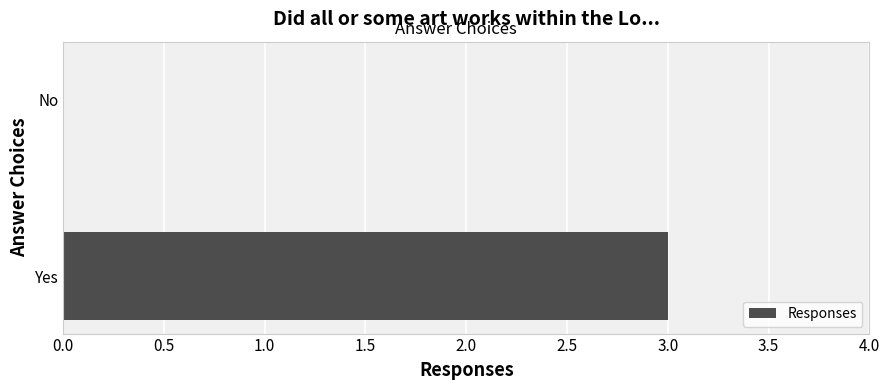

At which category does the chart reach its peak across all series?

Yes